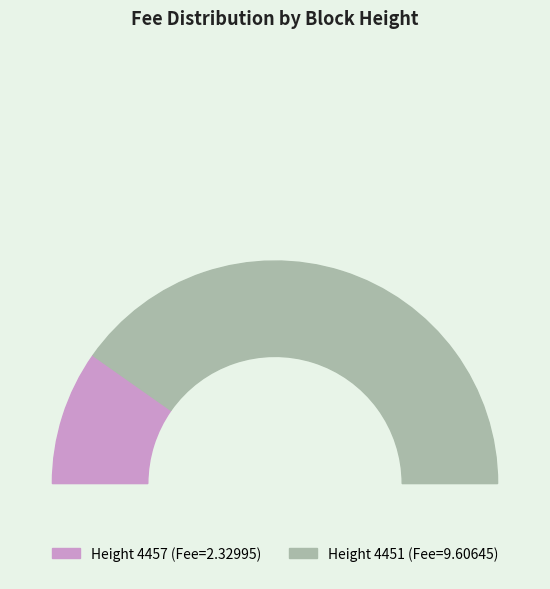

Which category has the smallest portion of the pie?

4457